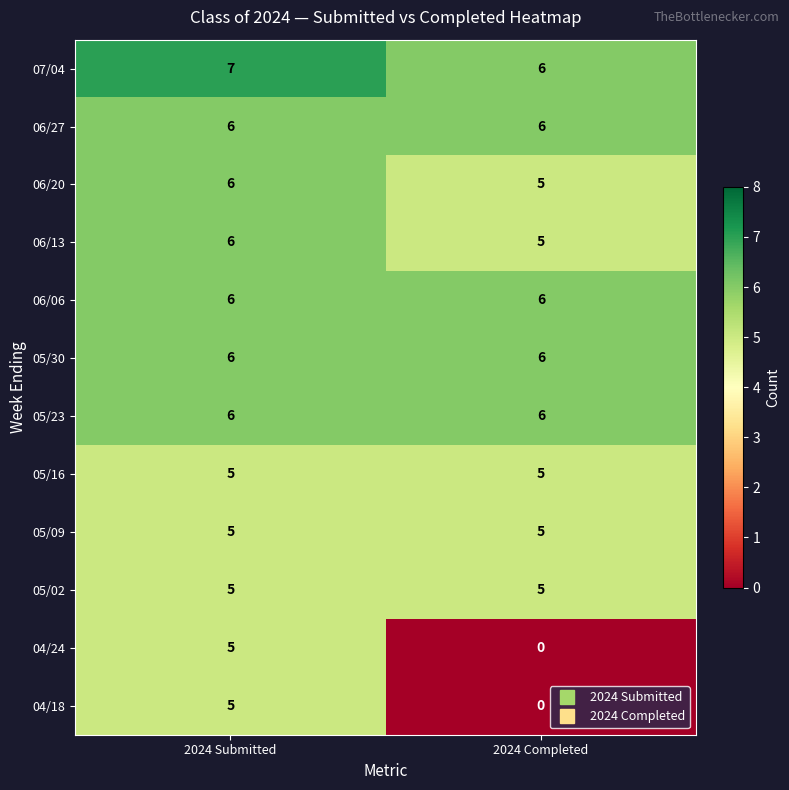

Reading left to right, list all the values displayed in this chart.

07/04: 2024 Submitted=7	2024 Completed=6
06/27: 2024 Submitted=6	2024 Completed=6
06/20: 2024 Submitted=6	2024 Completed=5
06/13: 2024 Submitted=6	2024 Completed=5
06/06: 2024 Submitted=6	2024 Completed=6
05/30: 2024 Submitted=6	2024 Completed=6
05/23: 2024 Submitted=6	2024 Completed=6
05/16: 2024 Submitted=5	2024 Completed=5
05/09: 2024 Submitted=5	2024 Completed=5
05/02: 2024 Submitted=5	2024 Completed=5
04/24: 2024 Submitted=5	2024 Completed=0
04/18: 2024 Submitted=5	2024 Completed=0